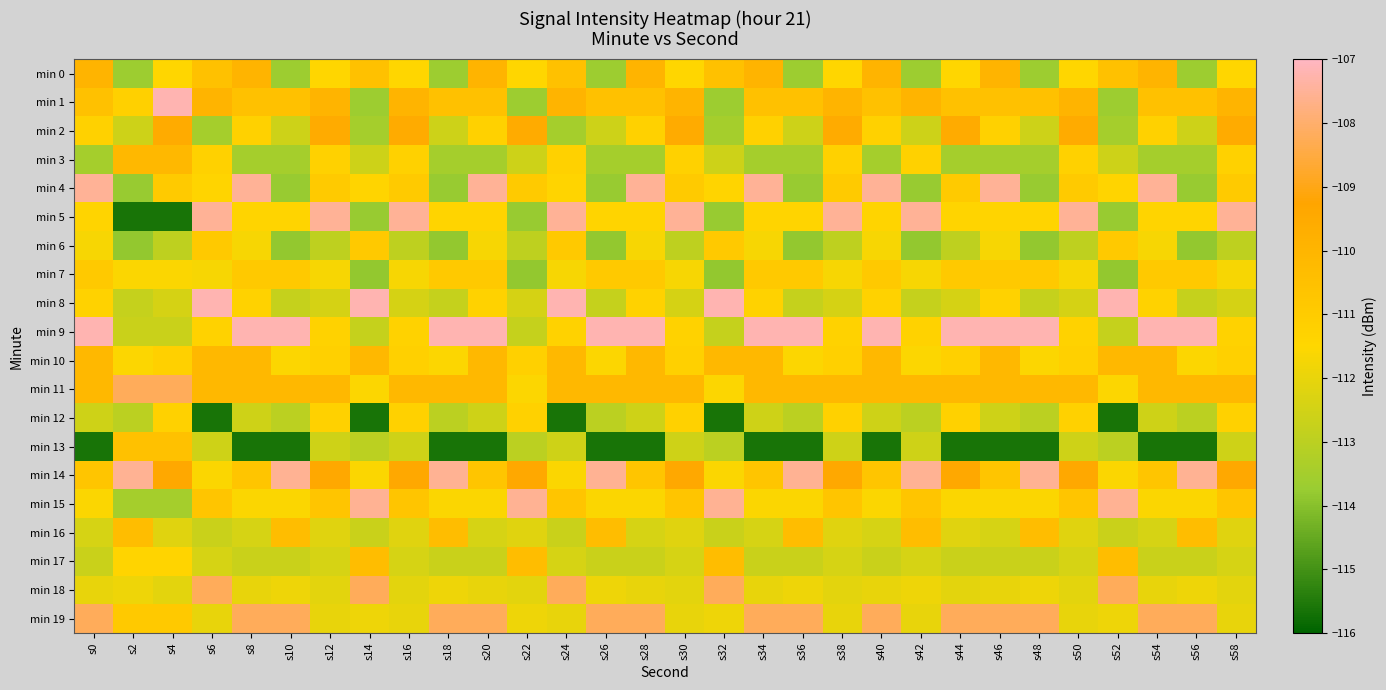

Which series has the largest range (max minus min)?

min 5